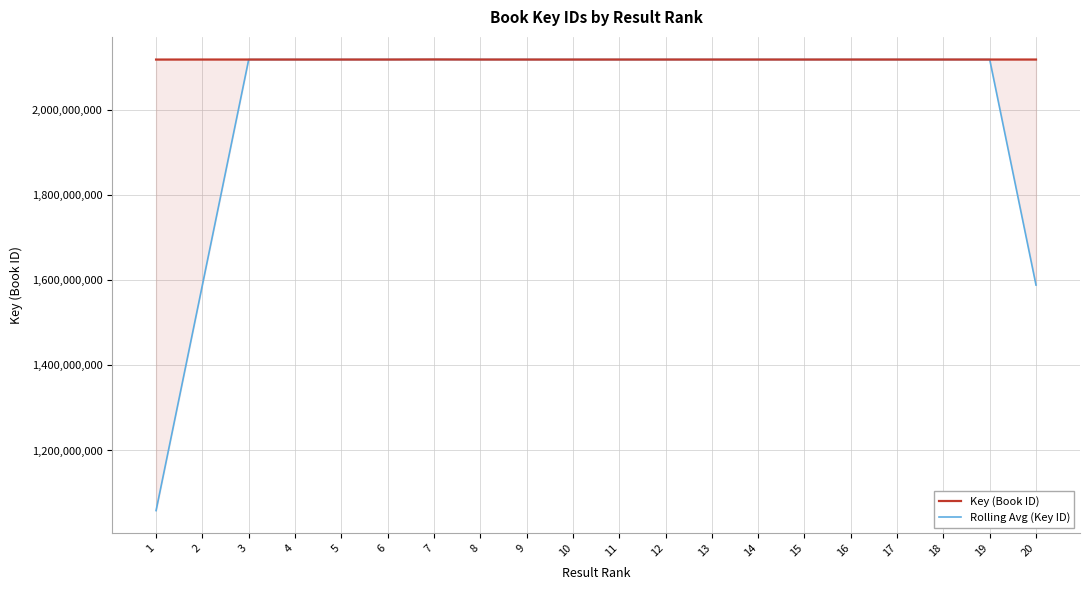

List the labels in order of Key (Book ID) value, largest first.

7, 16, 3, 13, 18, 20, 12, 14, 2, 19, 11, 8, 17, 5, 6, 9, 4, 15, 10, 1